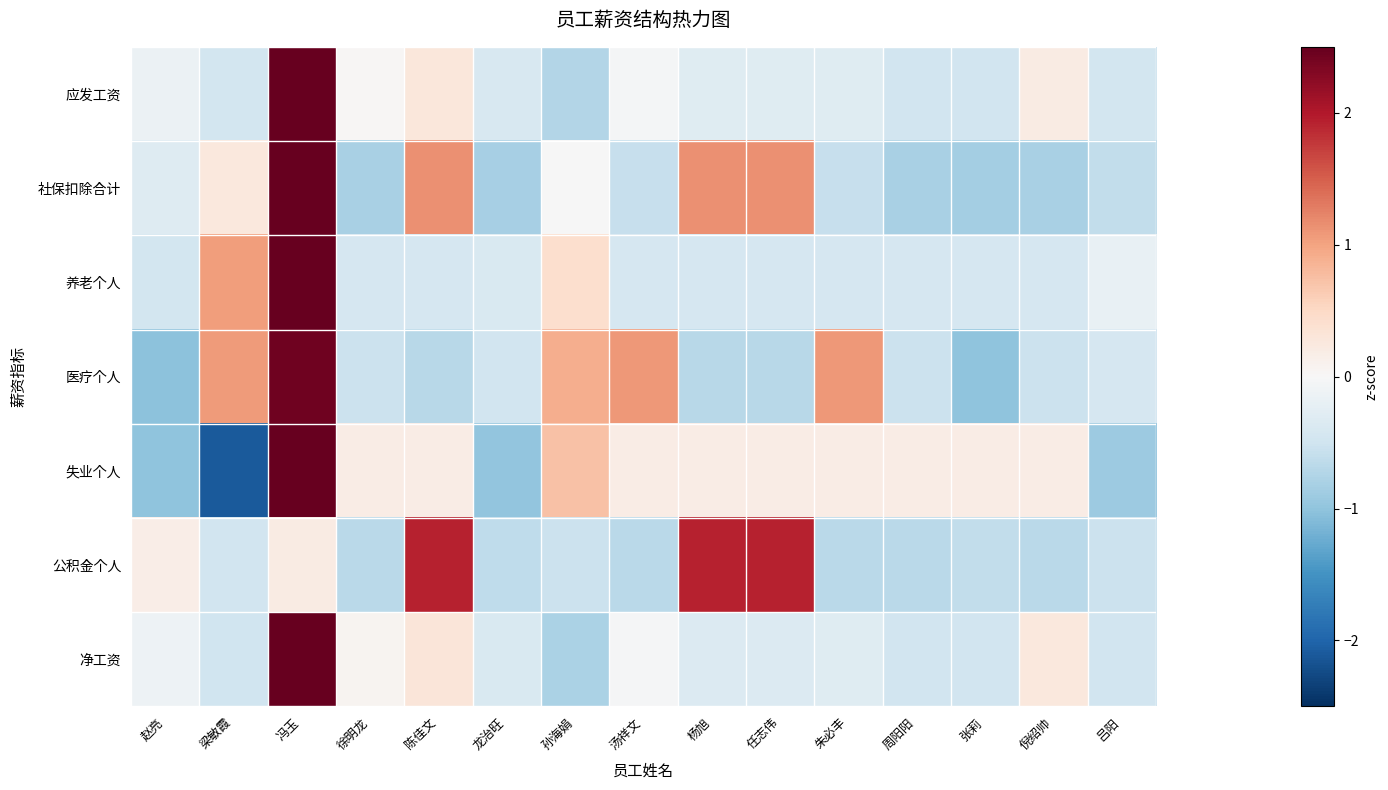

Which label corresponds to the smallest value in the chart?

梁敏霞